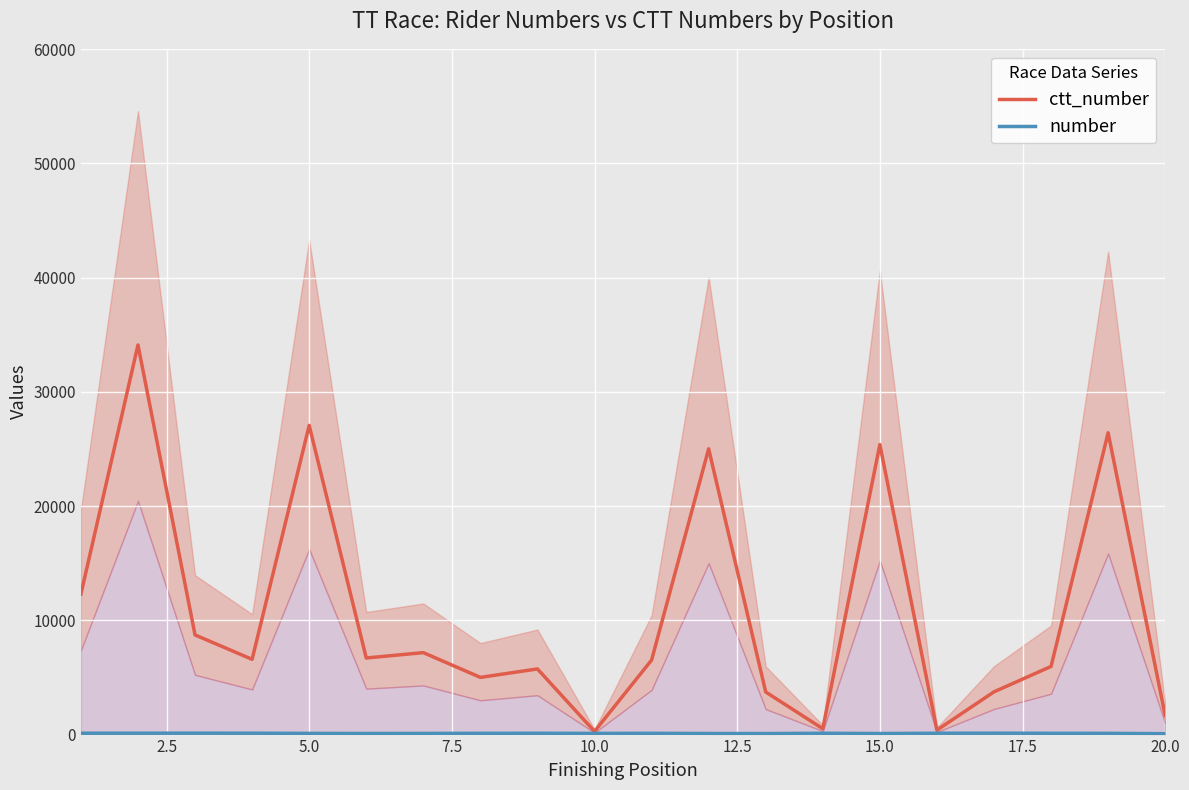

How many data points in ctt_number are less than 6588?

10